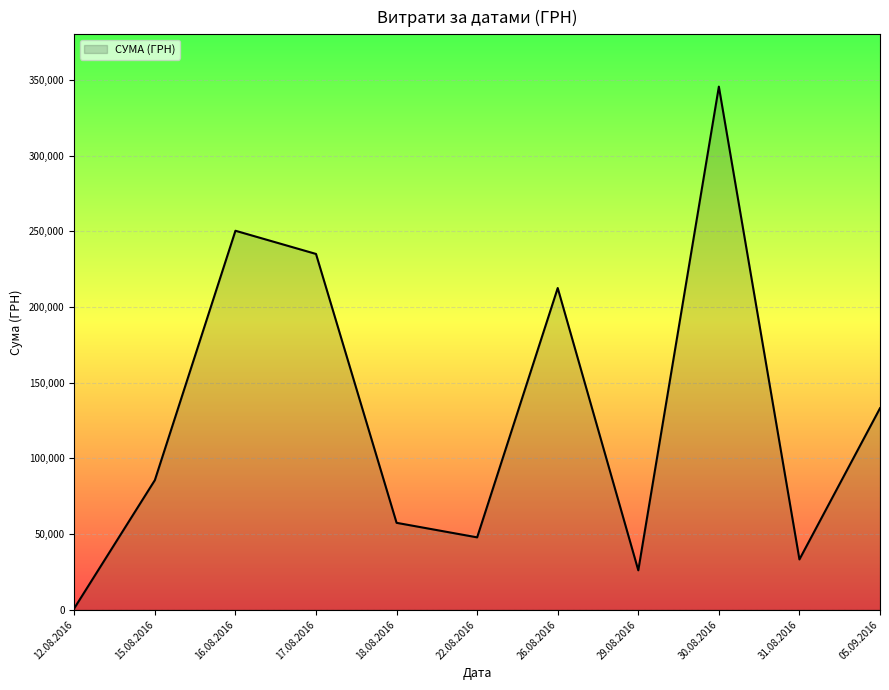

The value at 18.08.2016 is 57437.1. True or false?

True